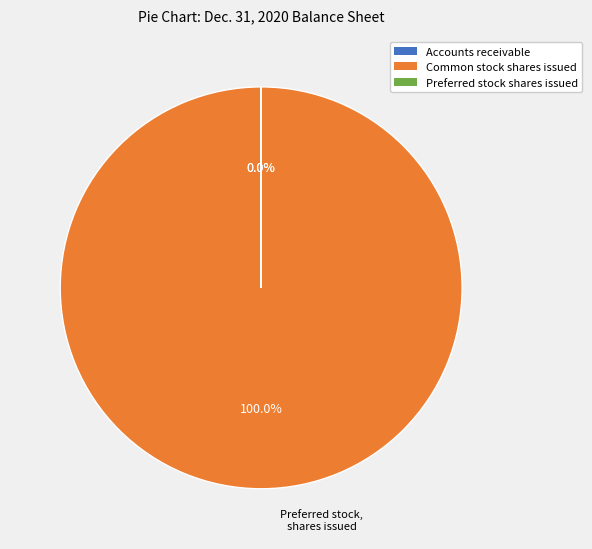

How many segments does this pie chart have?

3